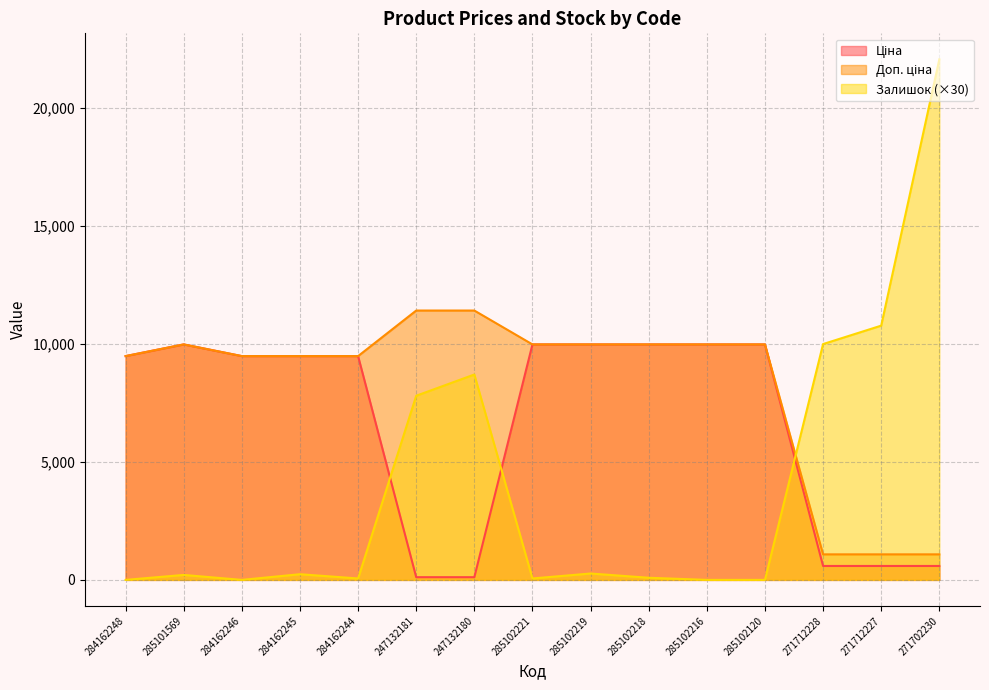

Rank the series at 271712228 from lowest to highest value.

Ціна, Доп. ціна, Залишок